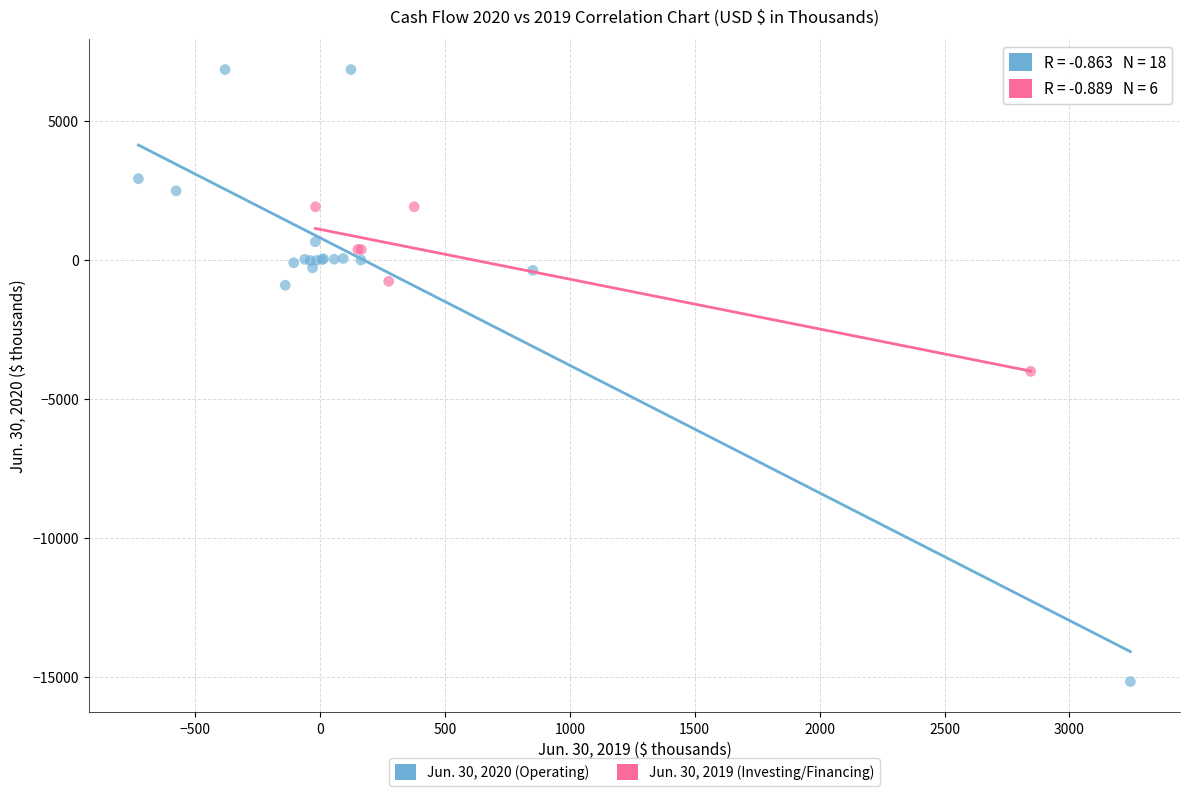

Which series has the widest spread of Y values?

Jun. 30, 2020 (Operating)